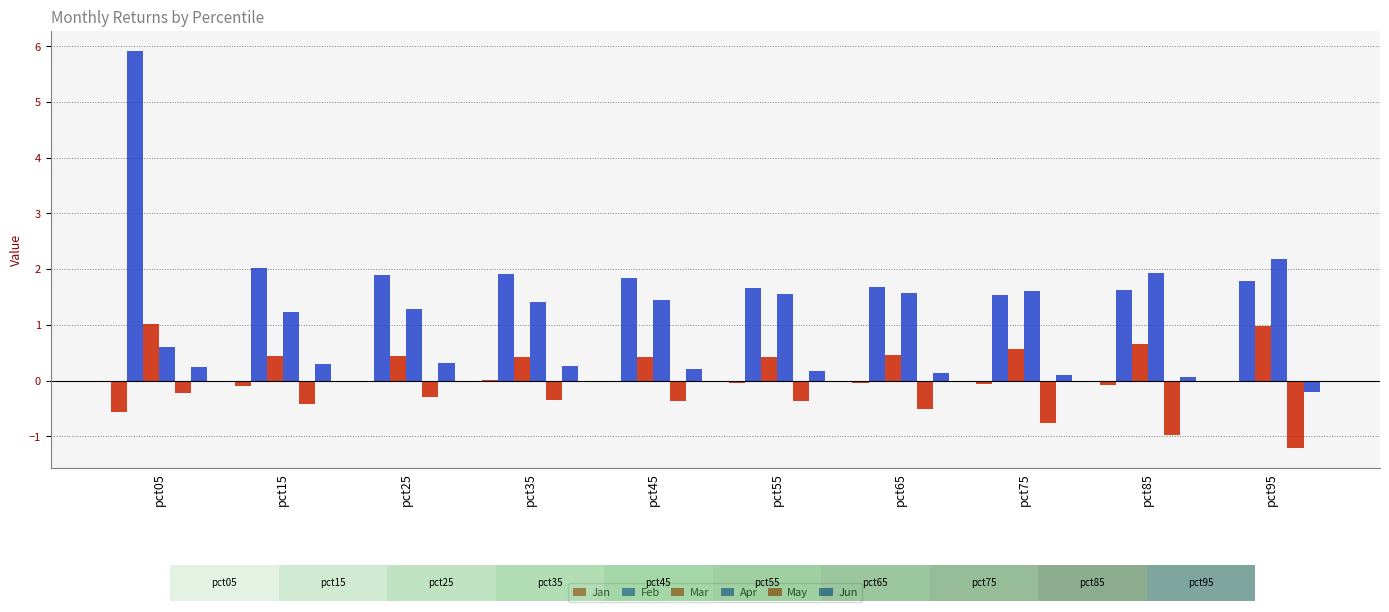

Reading left to right, transcribe all the data shown in this chart.

Jan: -0.6	-0.1	-0.0	0.0	-0.0	-0.0	-0.0	-0.1	-0.1	-0.0
Feb: 5.9	2.0	1.9	1.9	1.8	1.7	1.7	1.5	1.6	1.8
Mar: 1.0	0.4	0.4	0.4	0.4	0.4	0.5	0.6	0.7	1.0
Apr: 0.6	1.2	1.3	1.4	1.4	1.6	1.6	1.6	1.9	2.2
May: -0.2	-0.4	-0.3	-0.3	-0.4	-0.4	-0.5	-0.8	-1.0	-1.2
Jun: 0.2	0.3	0.3	0.3	0.2	0.2	0.1	0.1	0.1	-0.2